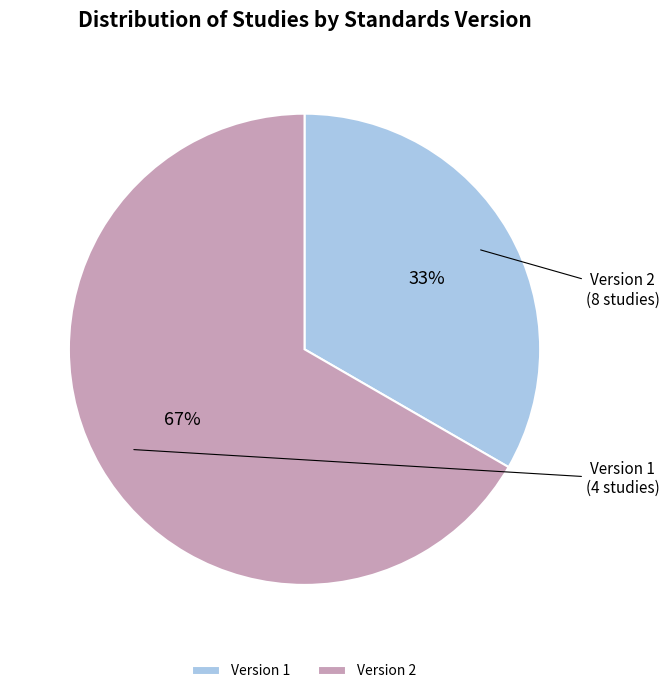

Combined, do Version 1 and Version 2 account for over 50%?

Yes